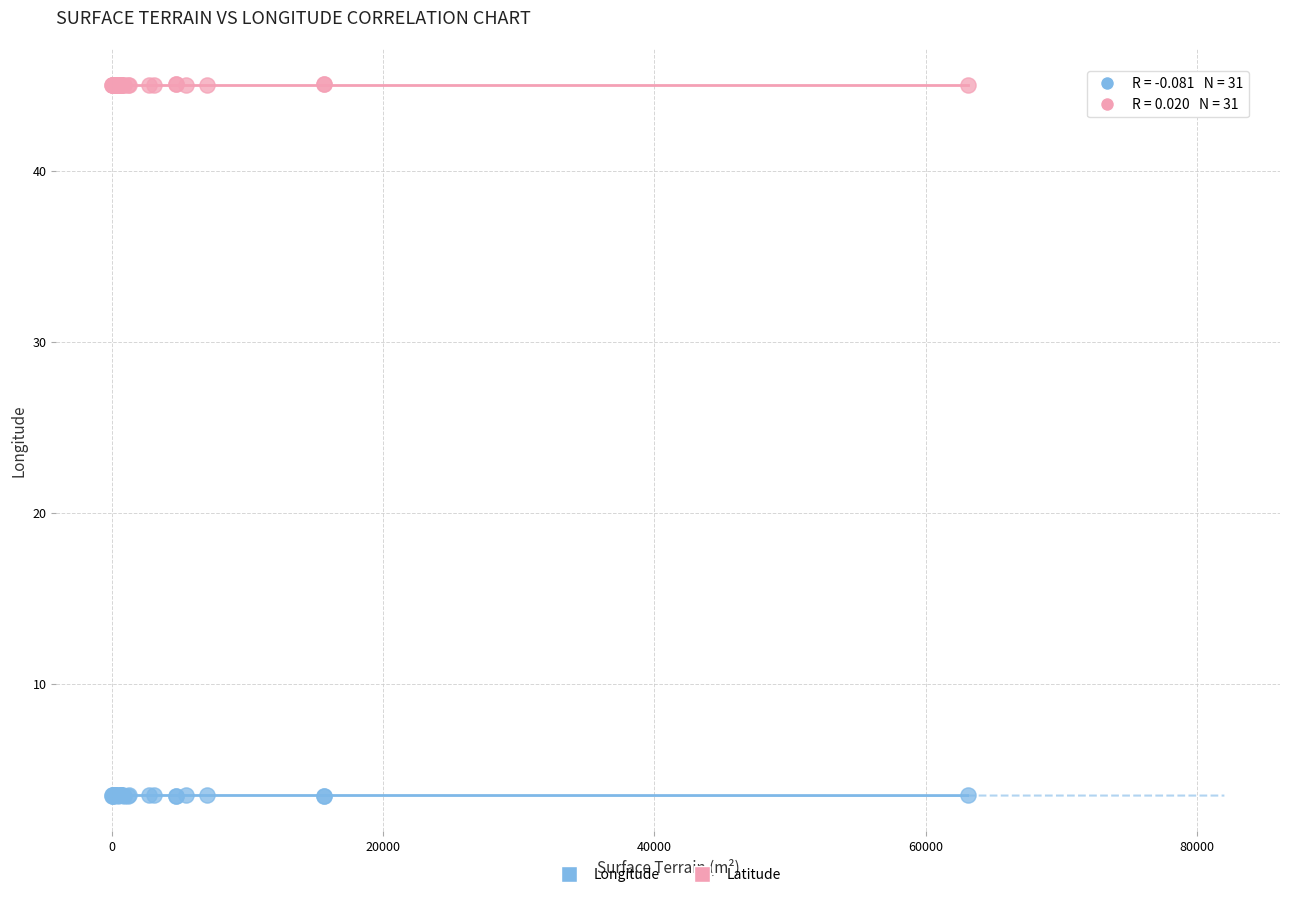

What is the X range (max minus min) for the scatter plot?

63082.0